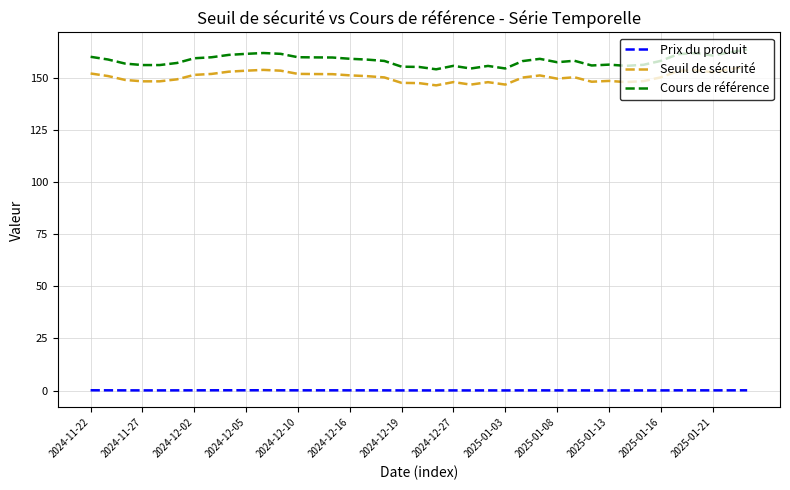

Which series has the largest total across all categories?

Cours de référence